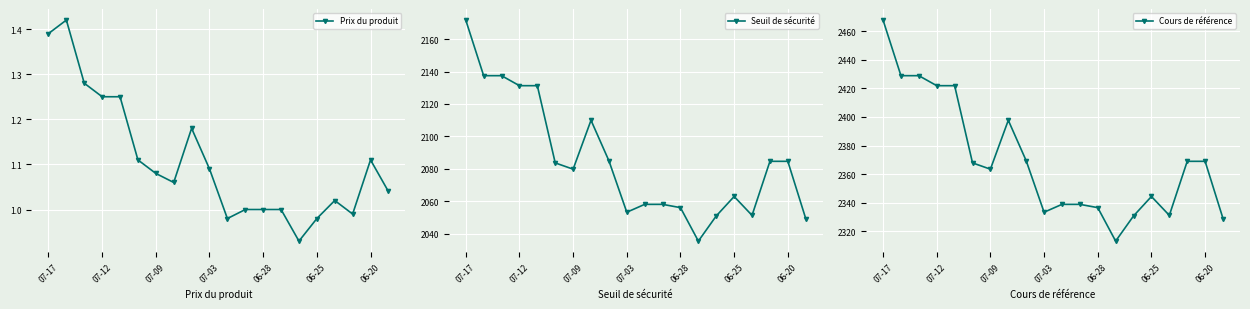

What value does the Cours de référence series have at 06-28?

2336.6